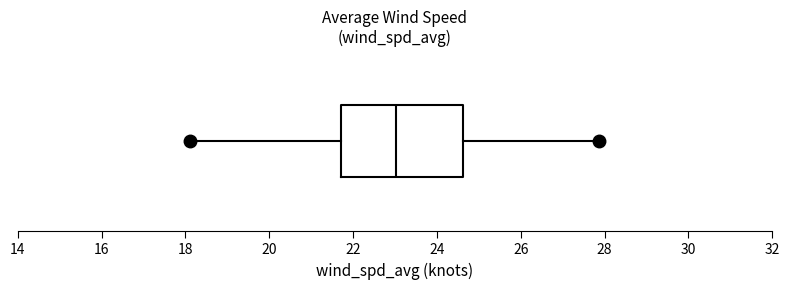

Transcribe this box plot: give where the median line is, the range the box spans, and where the two whiskers end, as read against the x-axis. The values are not printed on the chart, so give them approximately, as read against the axis.

median 23.0, box 21.8 to 24.6, whiskers 18.2 to 27.8